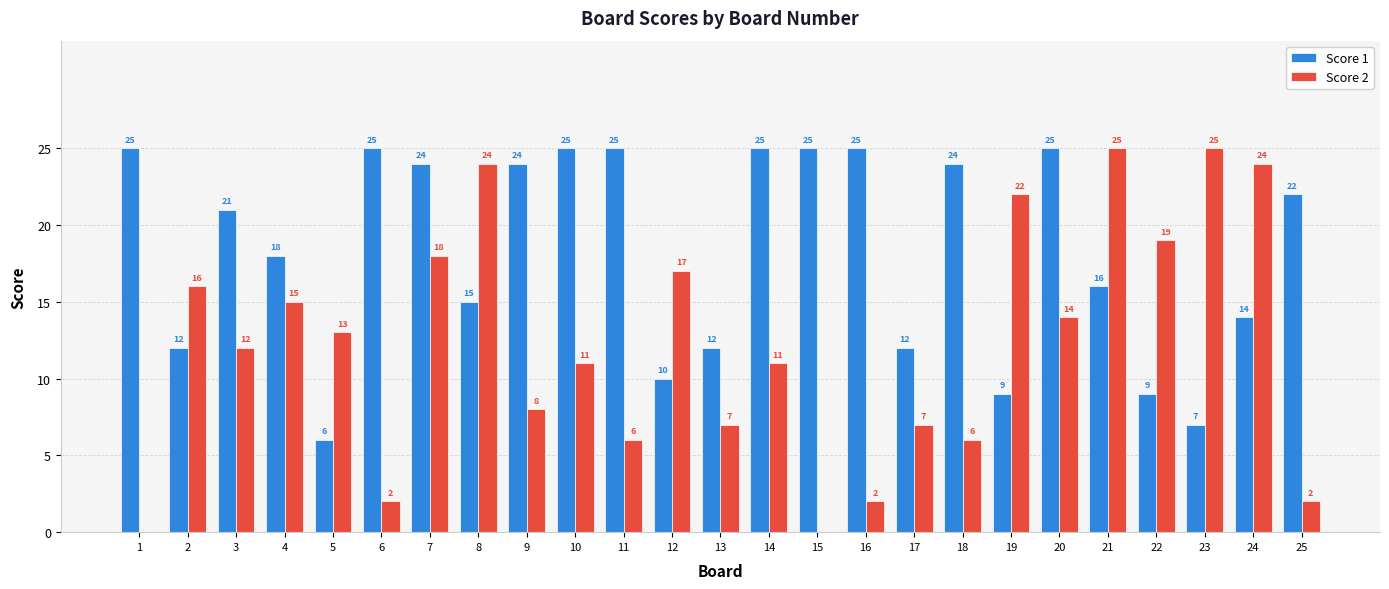

What are all the series names shown in the legend?

Score 1, Score 2